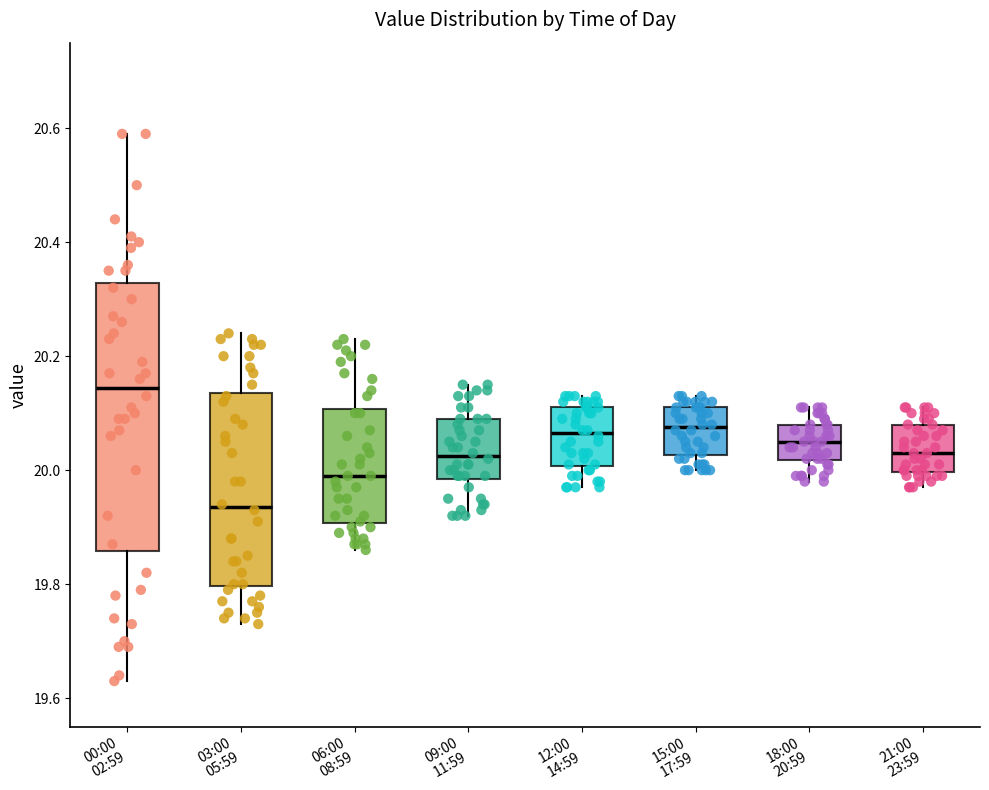

Which box's median line is the highest?

00:00 02:59